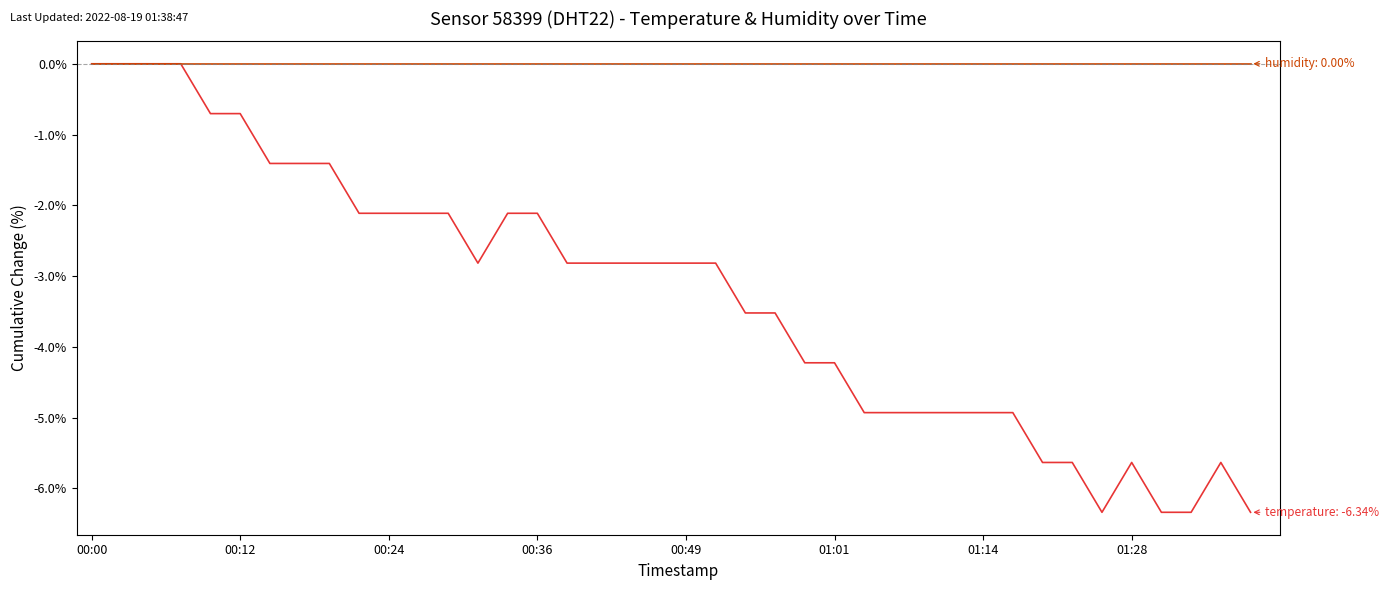

Does the chart have visible grid lines?

No